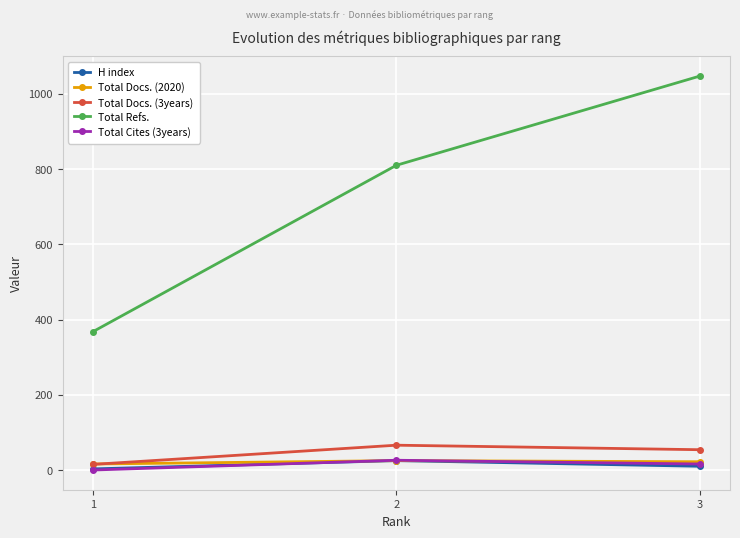

How many distinct data groups are displayed?

5